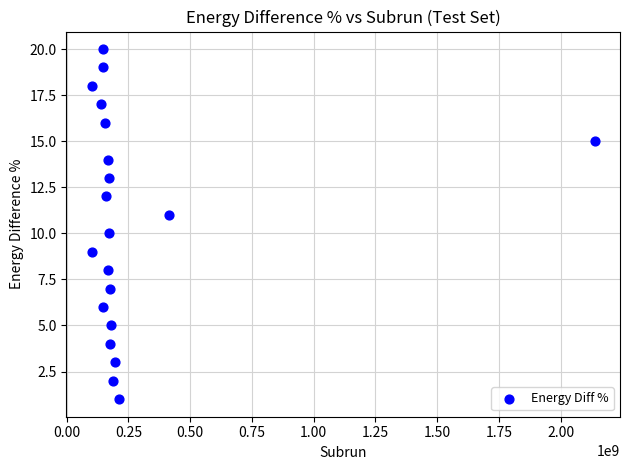

What is the range of X values (max minus min)?

2037807897